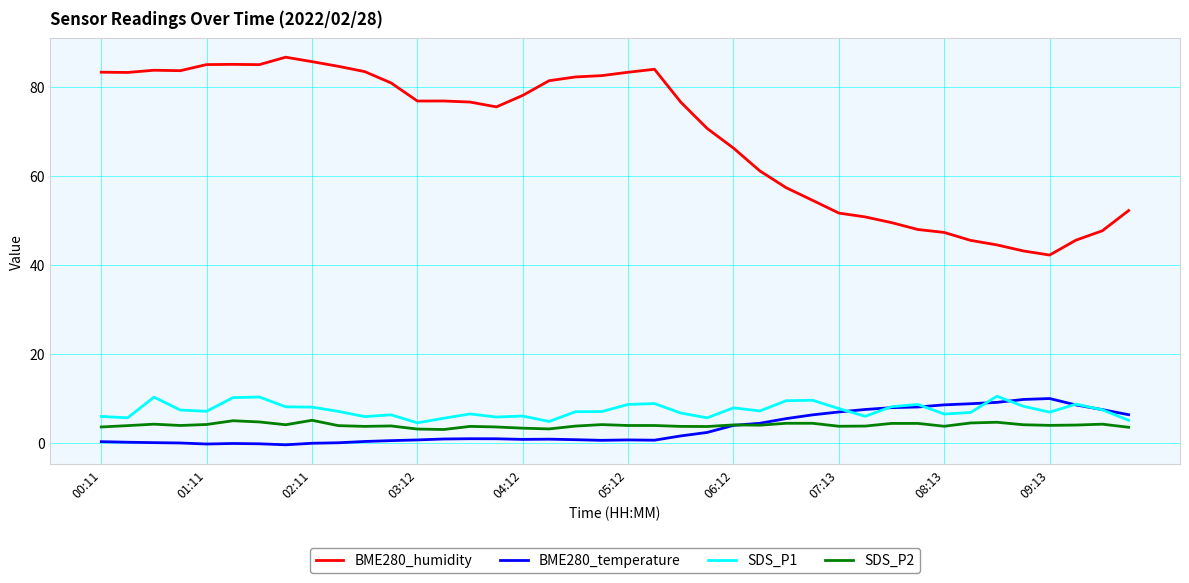

What is the lowest value of the SDS_P2 series?

3.0